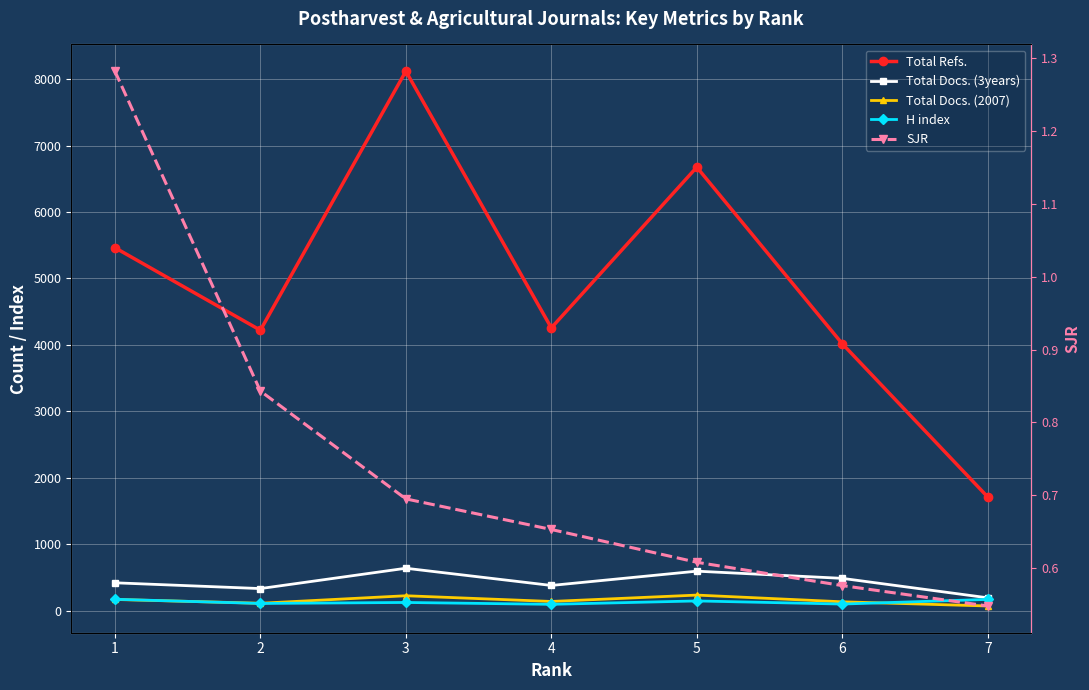

What is the difference between the second highest and second lowest values in the H index series?

70.0